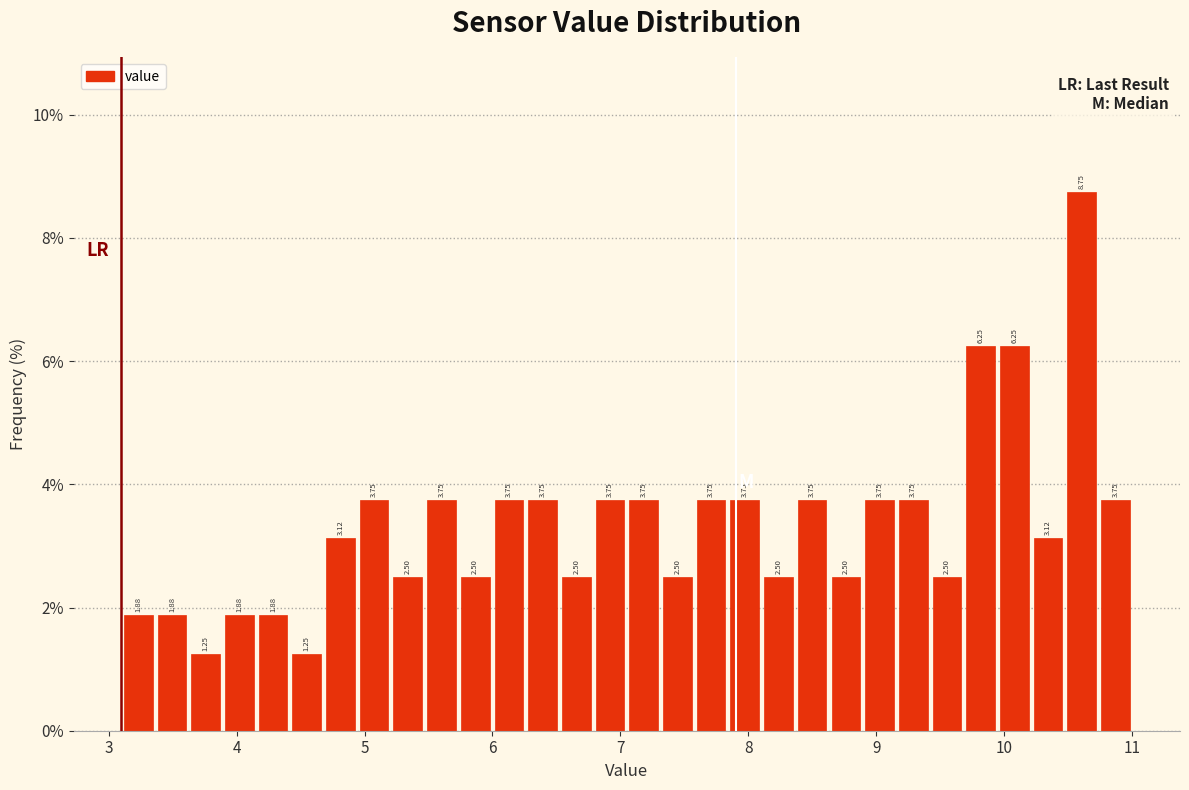

Around what value on the x-axis is the tallest bar? Give the approximate position of its centre, as read against the axis.

10.6